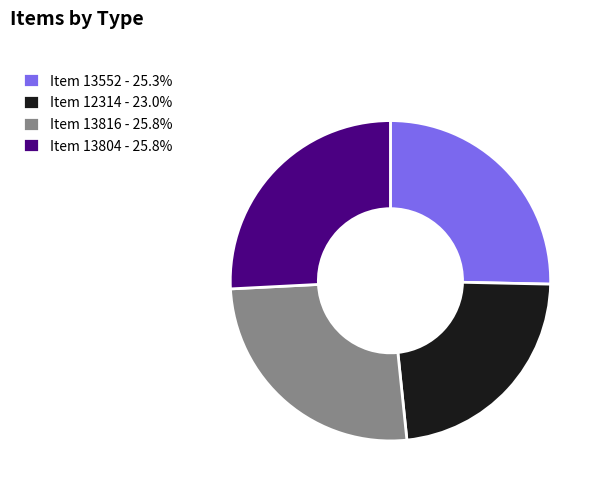

Is it true that Item 12314 is 23% of the pie?

True